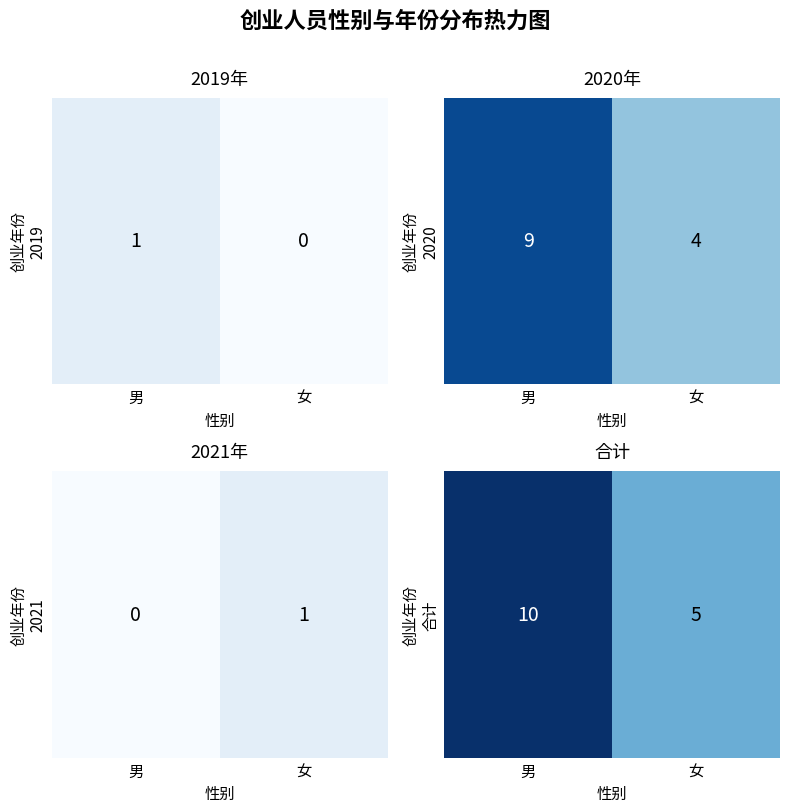

What is the approximate value at 女?

5